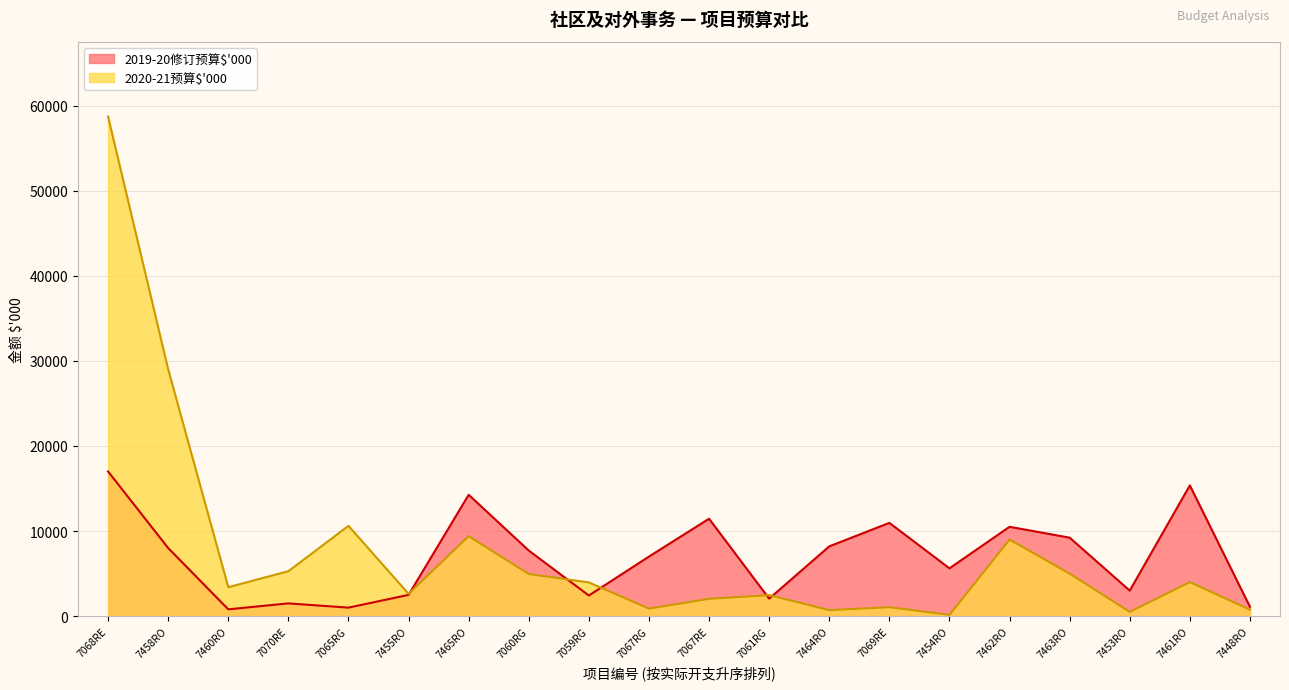

List the labels in order of 2019-20修订预算$'000 value, largest first.

7068RE, 7461RO, 7465RO, 7067RE, 7069RE, 7462RO, 7463RO, 7464RO, 7458RO, 7060RG, 7067RG, 7454RO, 7453RO, 7455RO, 7059RG, 7061RG, 7070RE, 7448RO, 7065RG, 7460RO